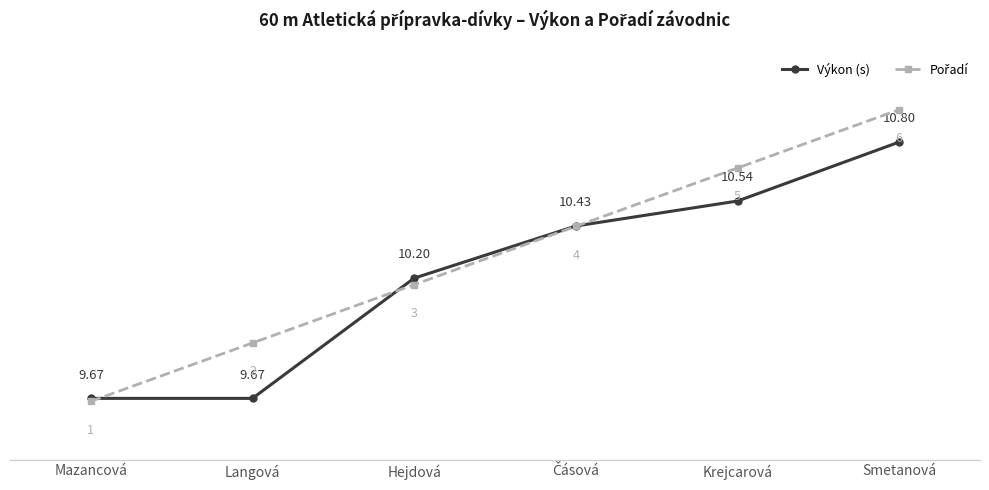

What is the greatest value displayed?

10.8